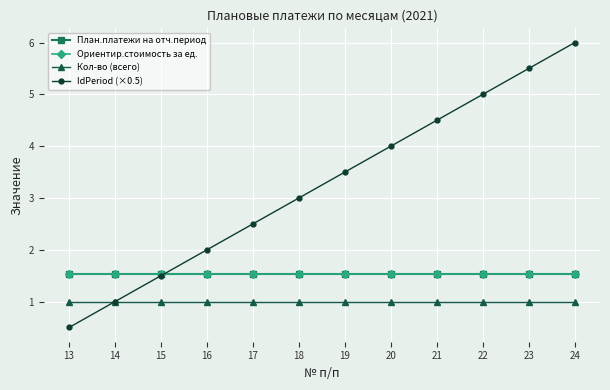

Which label corresponds to the largest value in the chart?

24